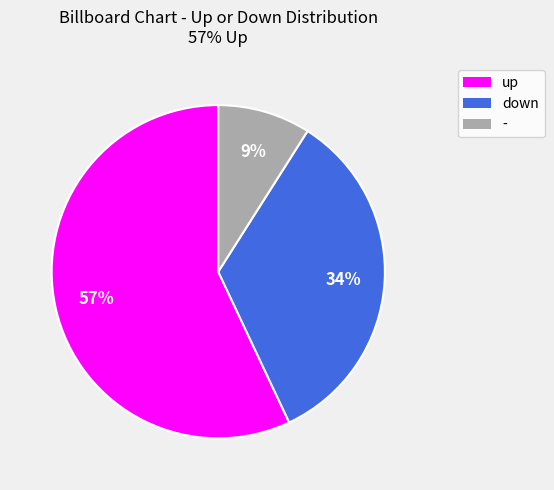

How many segments does this pie chart have?

3